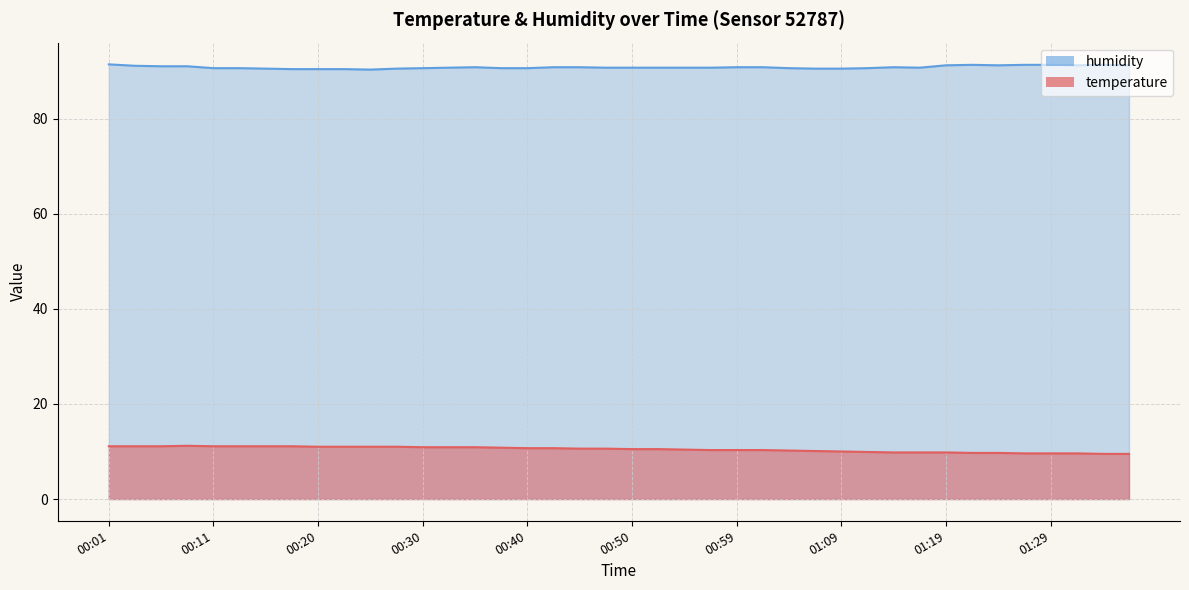

Count the number of data series in this chart.

2